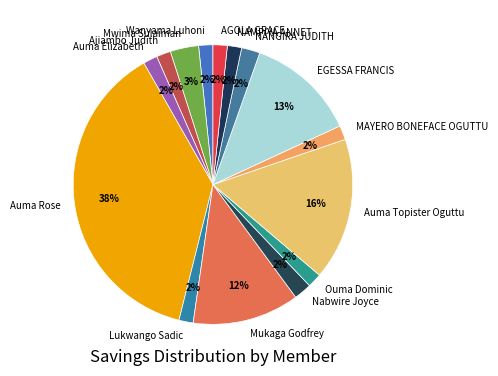

Which has a higher value, Auma Topister Oguttu or EGESSA FRANCIS?

Auma Topister Oguttu